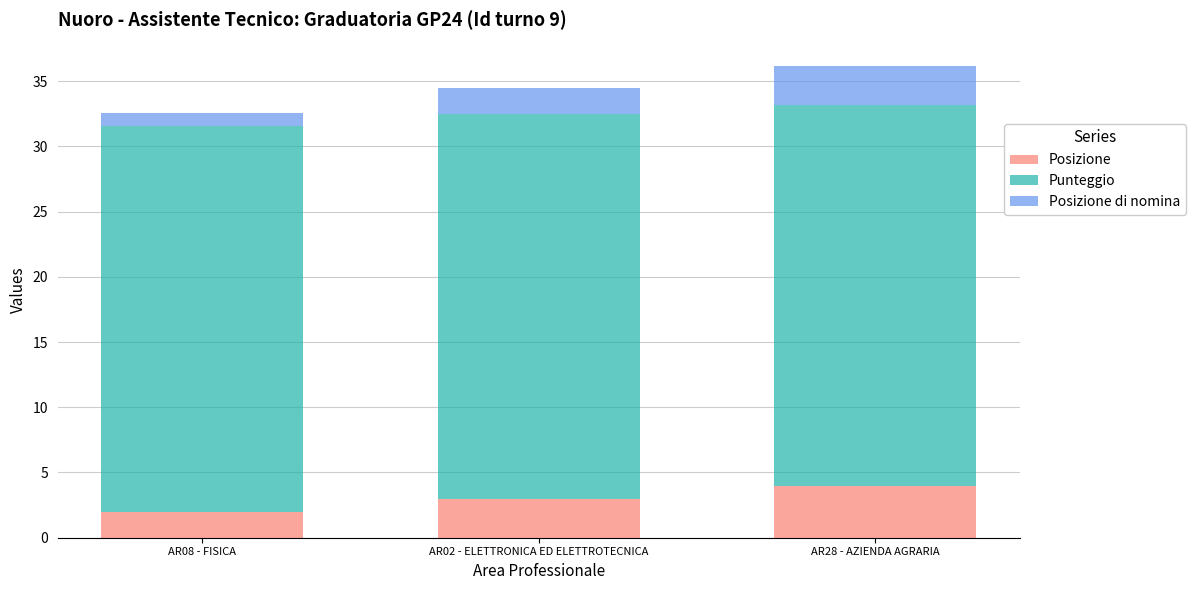

What value does the Posizione series have at AR08 - FISICA?

2.0